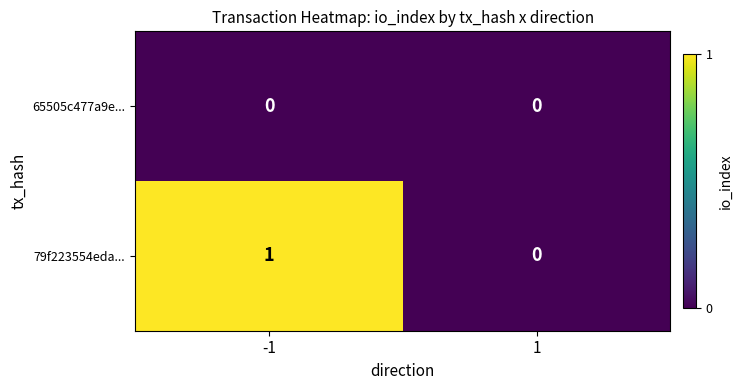

List the series in order of their peak value, lowest first.

65505c477a9e..., 79f223554eda...